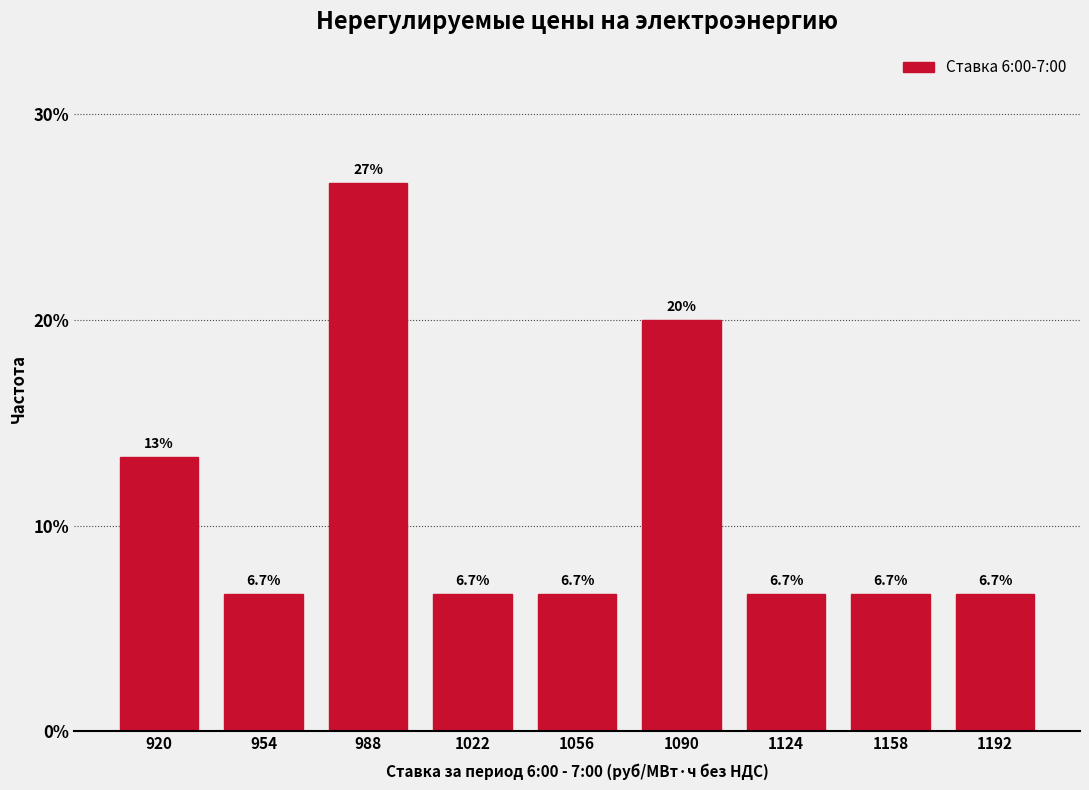

Reading left to right, extract all data points from this chart.

13.3	6.7	26.7	6.7	6.7	20.0	6.7	6.7	6.7